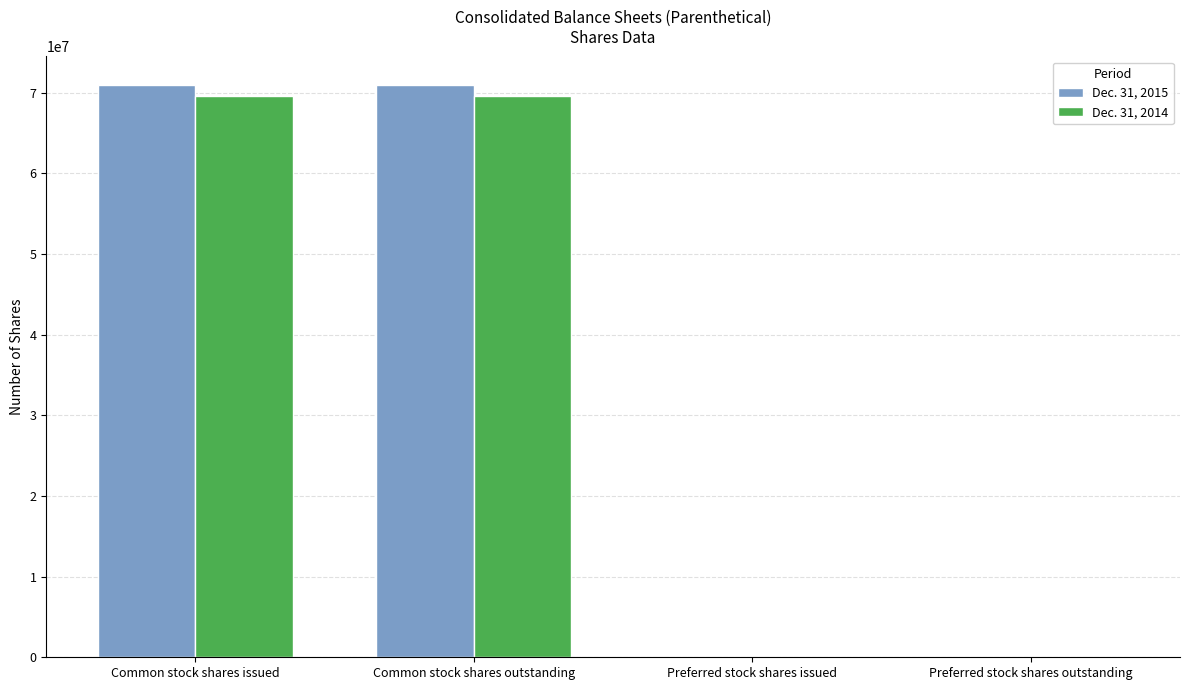

What is the maximum value shown in the chart?

70960461